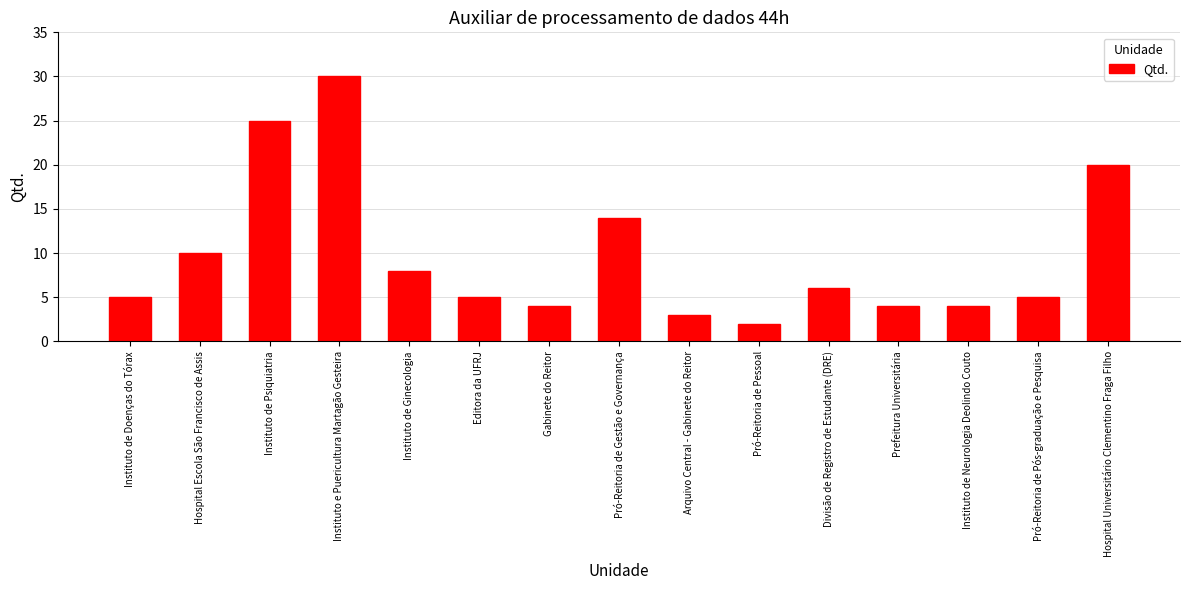

Where is the data nearest to the value 16?

Pró-Reitoria de Gestão e Governança